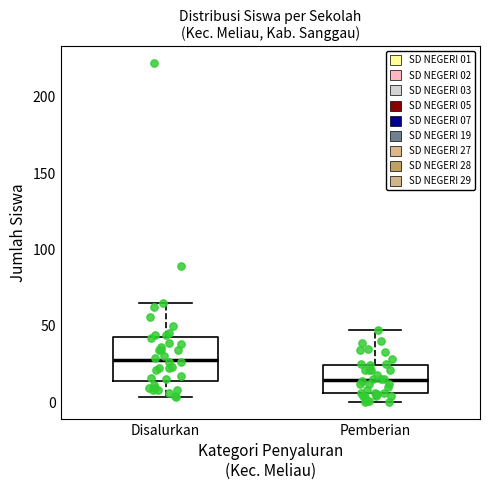

Where is the lower edge of the box for Pemberian on the y-axis? The values are not printed on the chart, so give them approximately, as read against the axis.

5